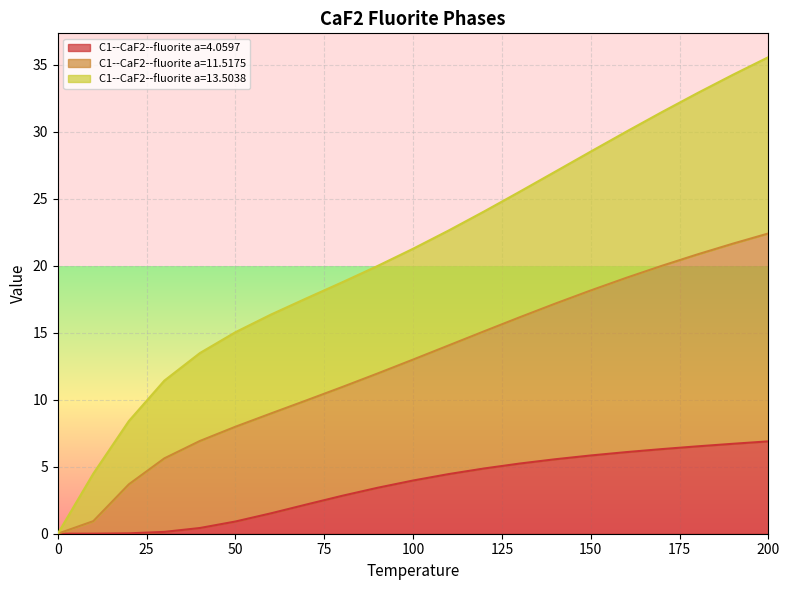

True or false: C1--CaF2--fluorite a=4.0597 has more than 0 points higher than both neighbors.

False